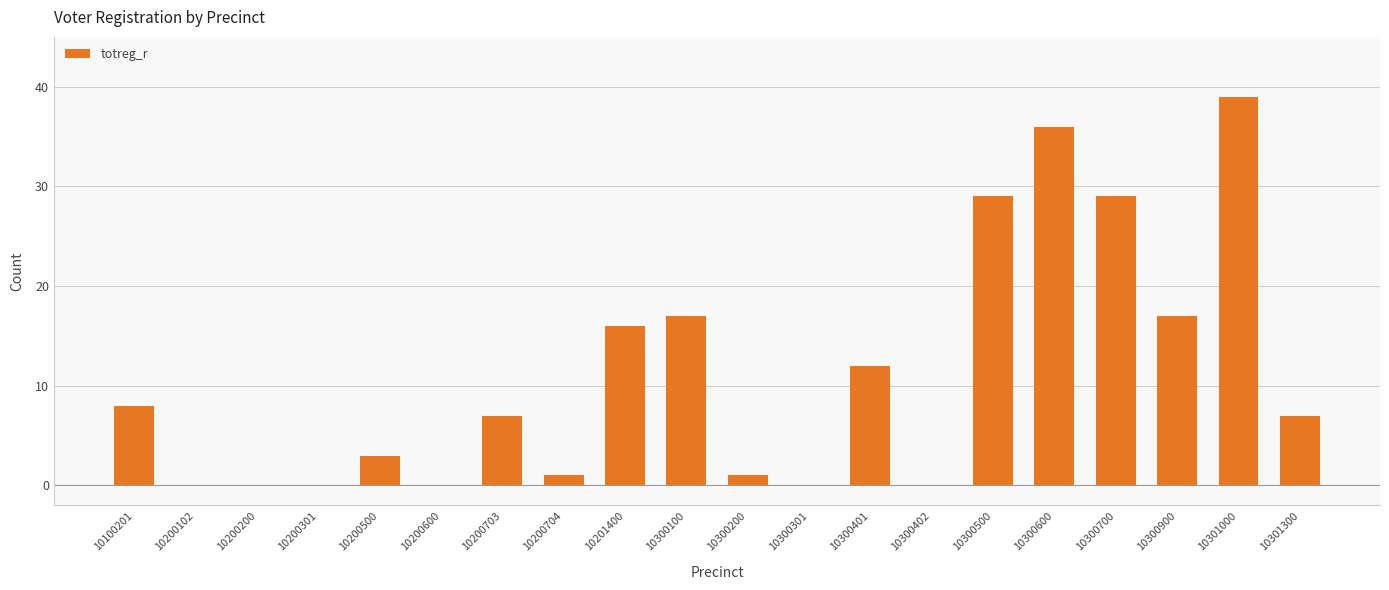

What is the difference between the values at 10200102 and 10300200?

1